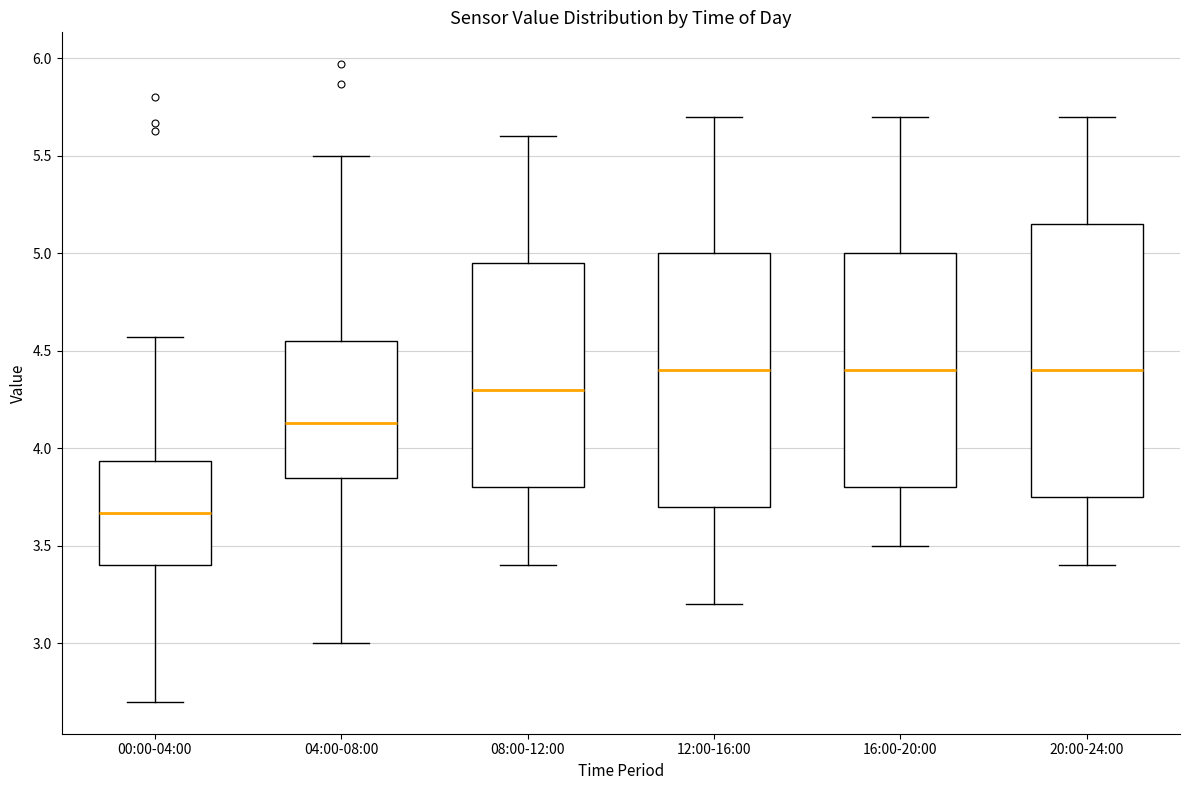

Reading left to right, transcribe this box plot: for each box, give where its median line is, the range the box spans, and where its two whiskers end, as read against the y-axis. The values are not printed on the chart, so give them approximately, as read against the axis.

00:00-04:00: median 3.65, box 3.40 to 3.95, whiskers 2.70 to 4.55
04:00-08:00: median 4.15, box 3.85 to 4.55, whiskers 3.00 to 5.50
08:00-12:00: median 4.30, box 3.80 to 4.95, whiskers 3.40 to 5.60
12:00-16:00: median 4.40, box 3.70 to 5.00, whiskers 3.20 to 5.70
16:00-20:00: median 4.40, box 3.80 to 5.00, whiskers 3.50 to 5.70
20:00-24:00: median 4.40, box 3.75 to 5.15, whiskers 3.40 to 5.70